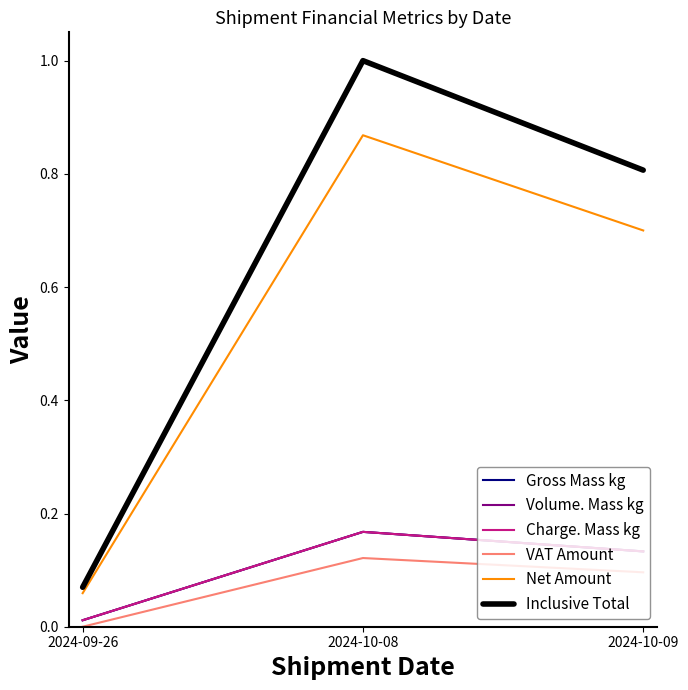

Is it true that Inclusive Total equals 0.1 at 2024-09-26?

False